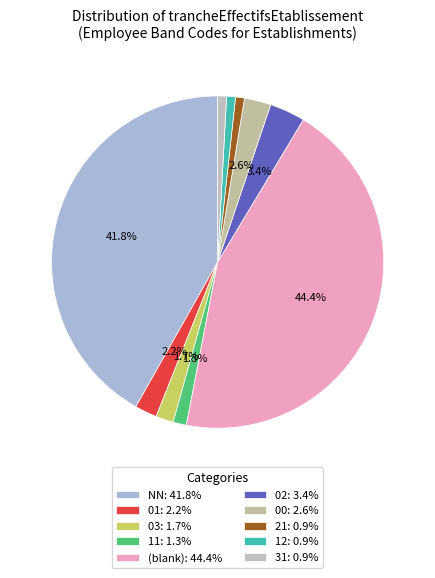

Count the number of slices in the pie.

10